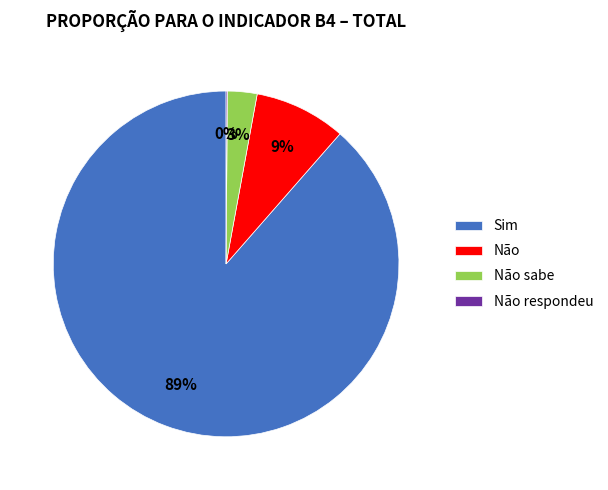

Which has a higher value, Não sabe or Não?

Não